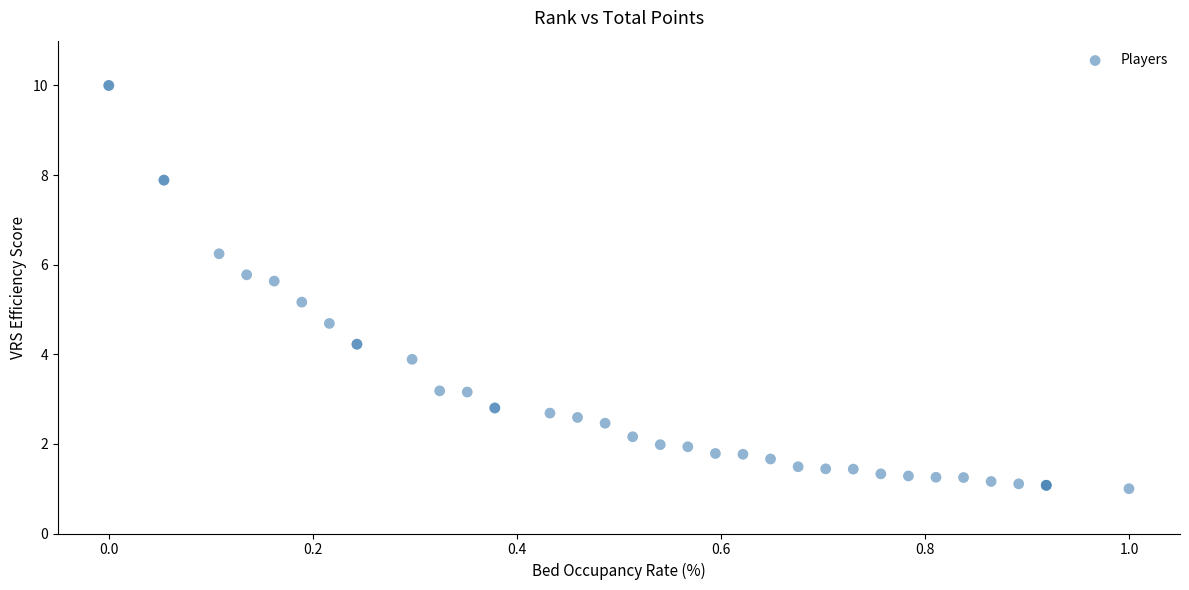

What Y value in the scatter plot is closest to 5?

5.2